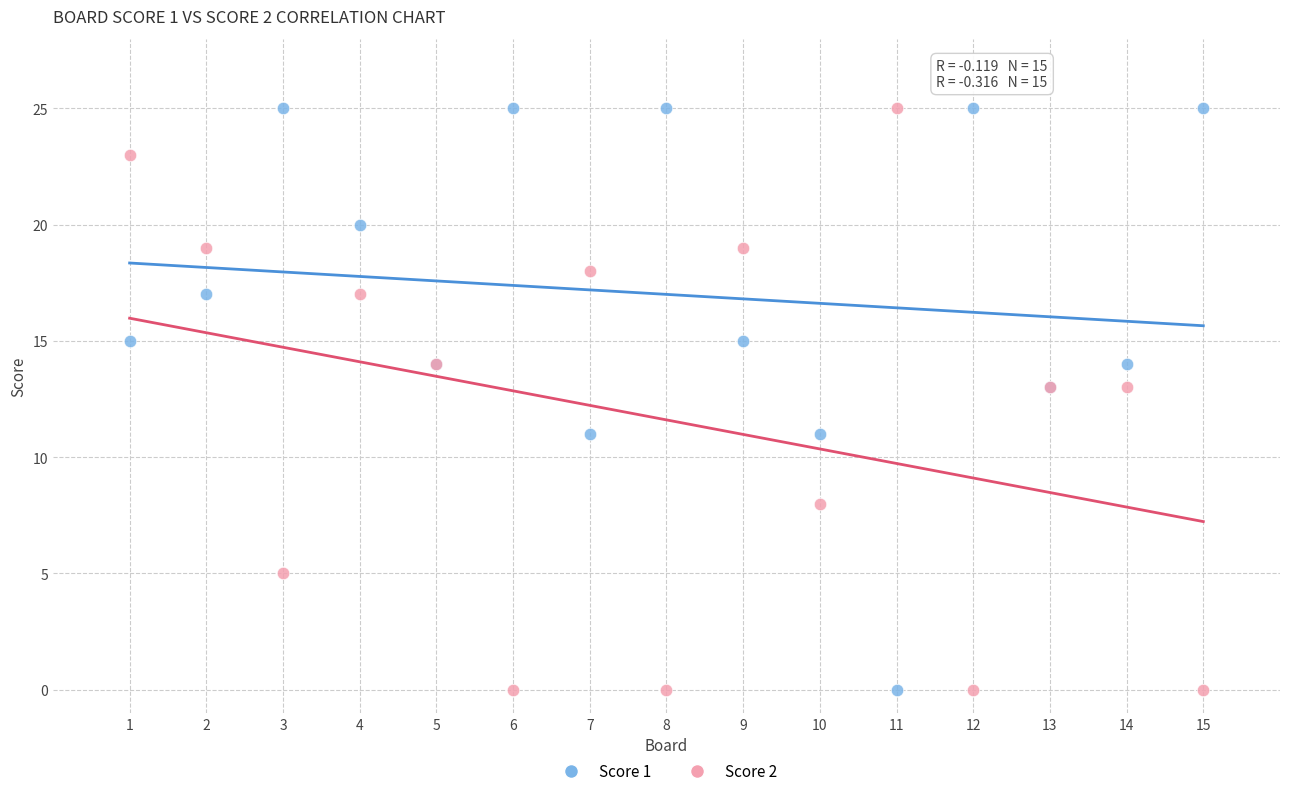

What is the X range (max minus min) for the scatter plot?

14